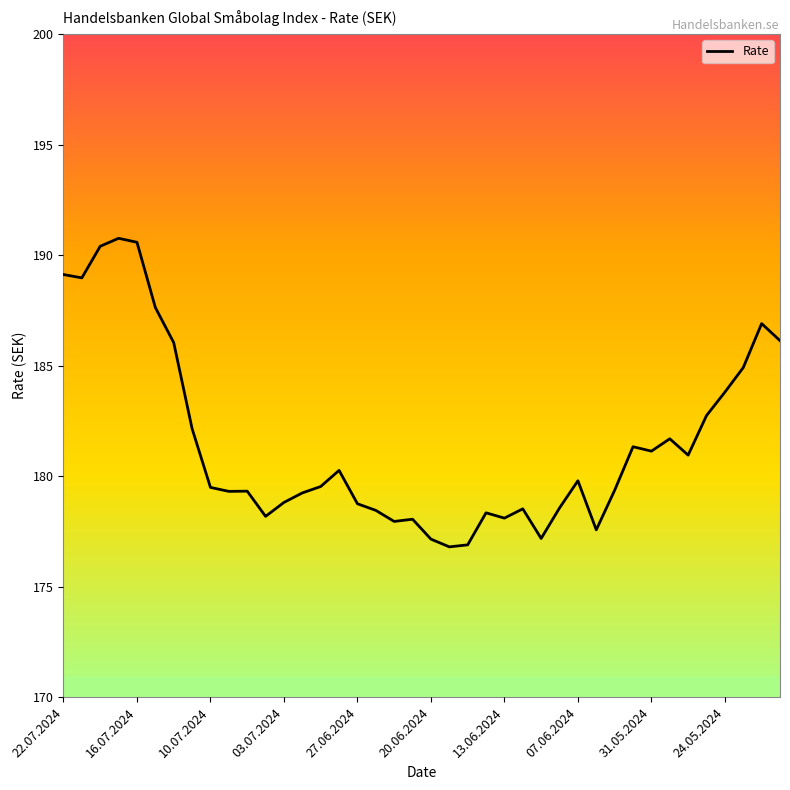

What is the difference between the maximum and minimum values?

14.0